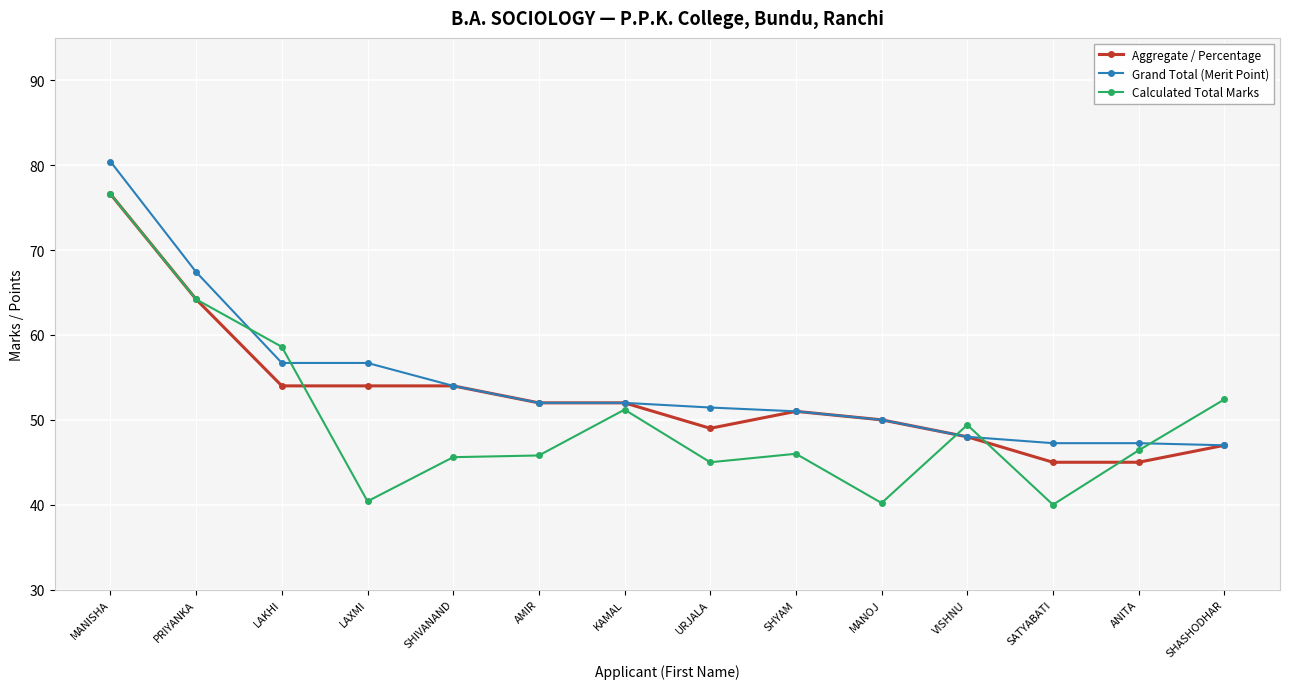

Does the chart display data point markers on the line(s)?

Yes